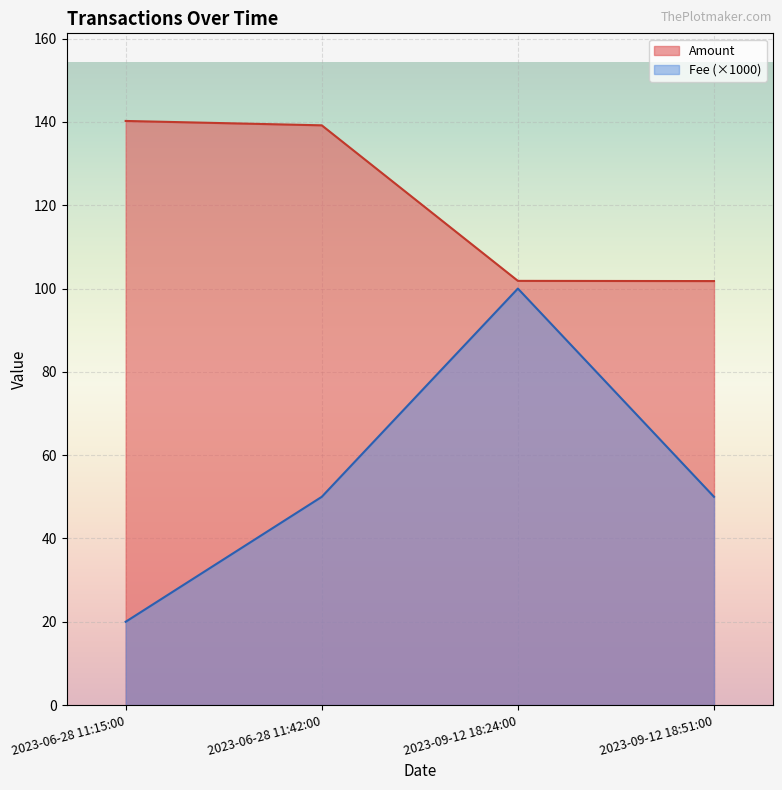

Is it true that Fee (×1000) equals 100.0 at 2023-09-12 18:24:00?

True